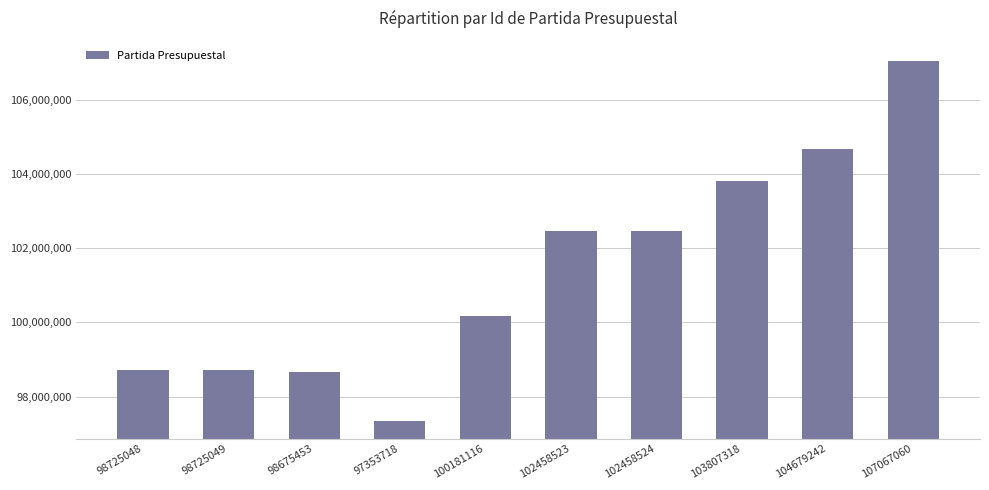

Is it true that the value at 102458523 is 102458523?

True